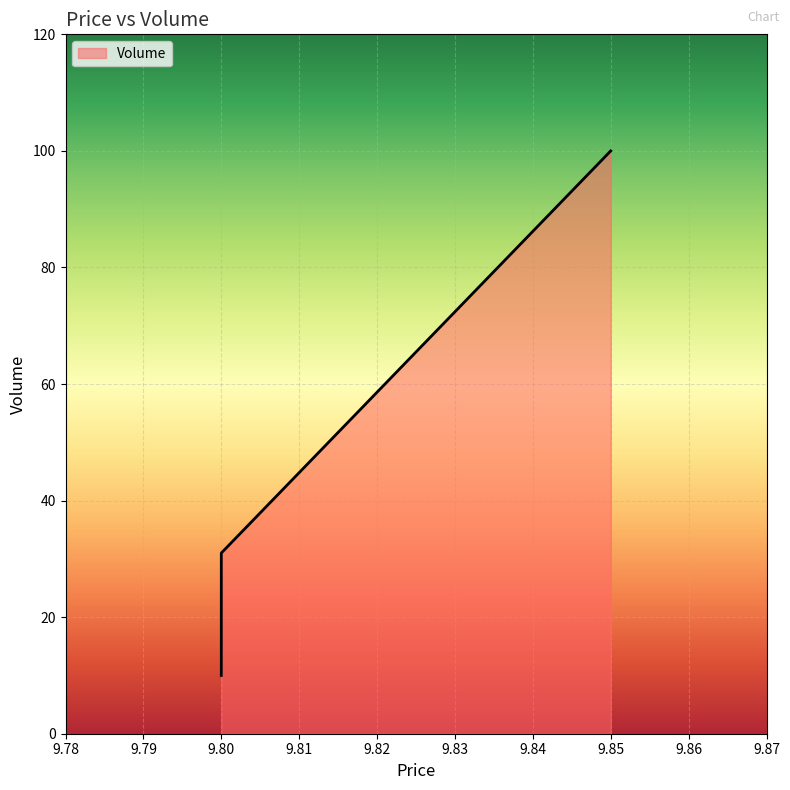

Count the number of values greater than 31.

1